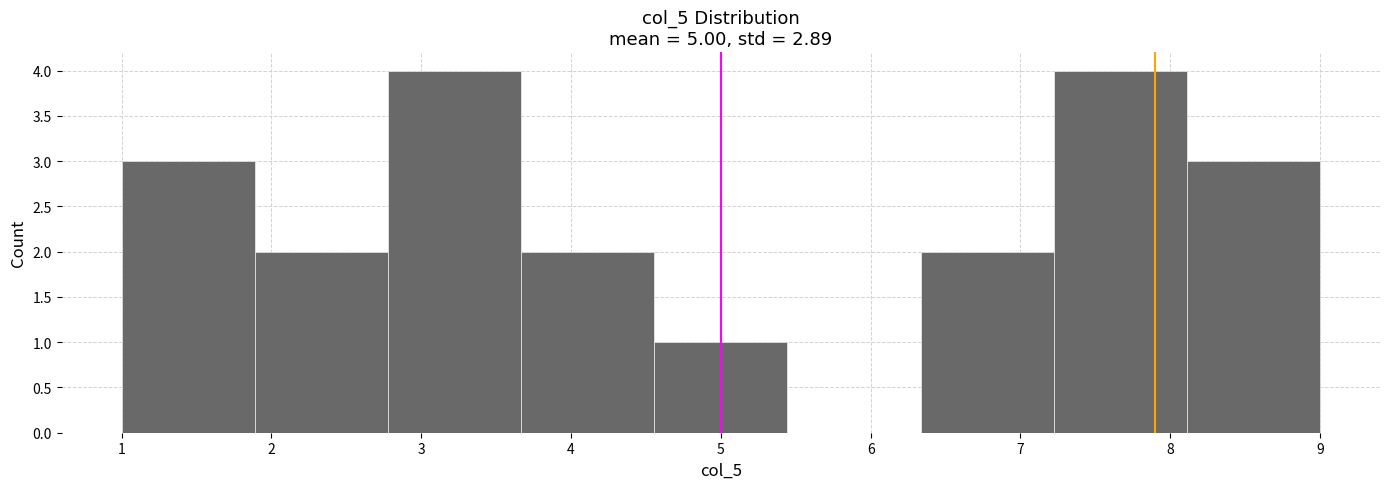

What is the height of the bar covering 1.9 to 2.8 on the x-axis? Neither the bar edges nor the heights are printed on the chart, so give them approximately, as read against the axes.

2